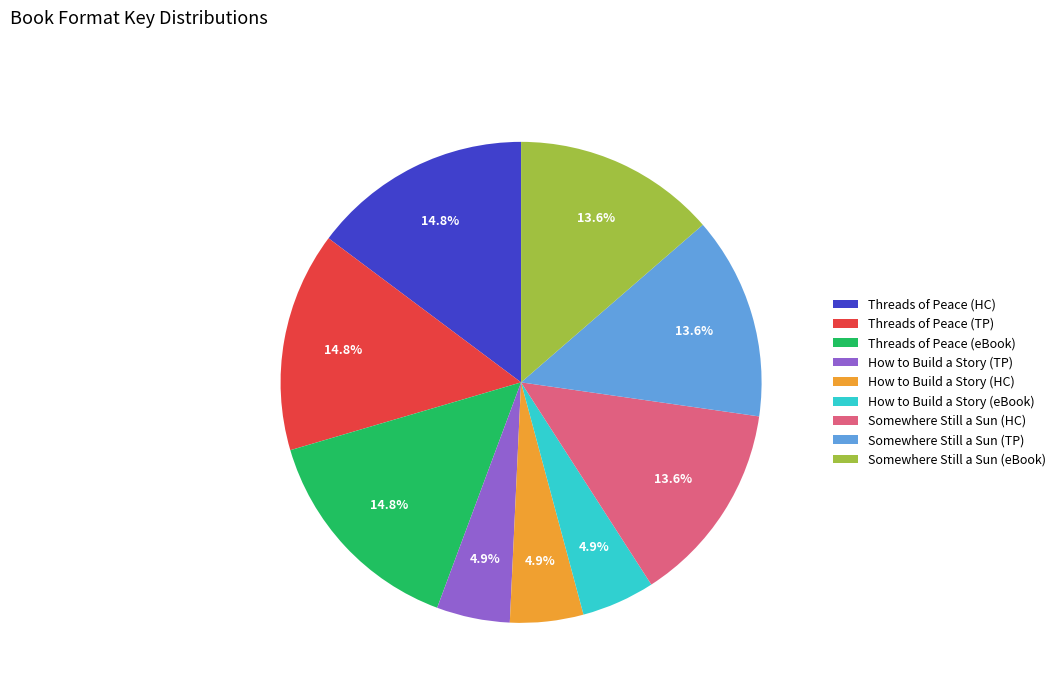

To the nearest percent, what is the difference between the largest and smallest slice percentages?

10%